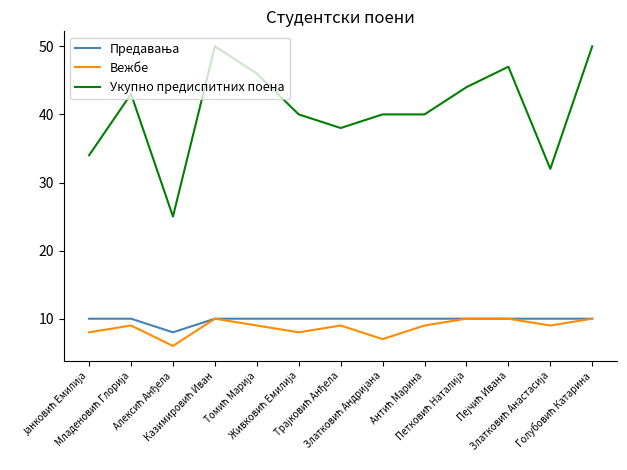

What is the average value of the Вежбе series?

9